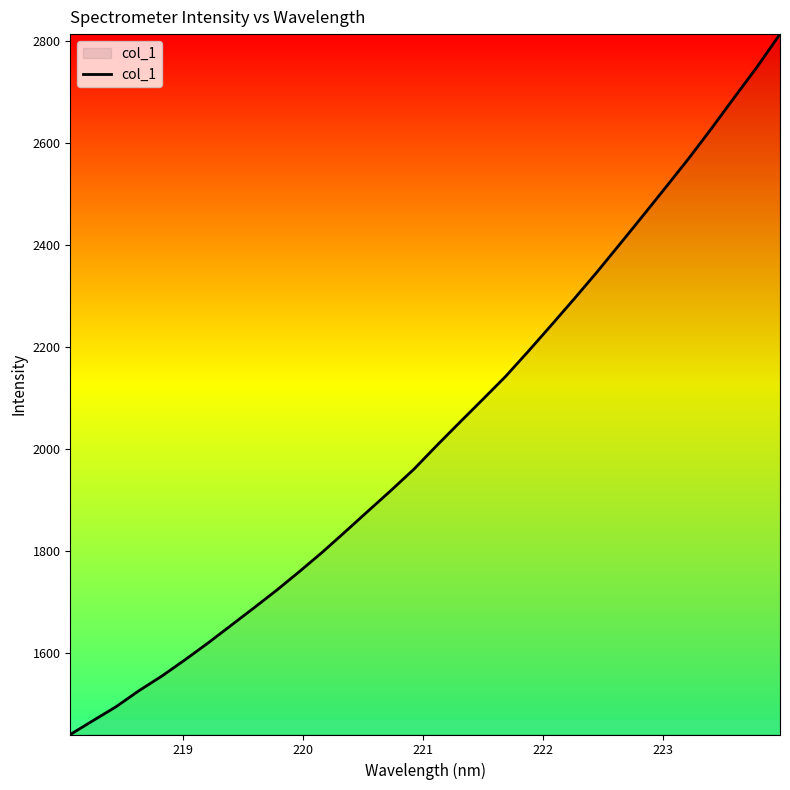

What is the minimum value shown in the chart?

1441.0